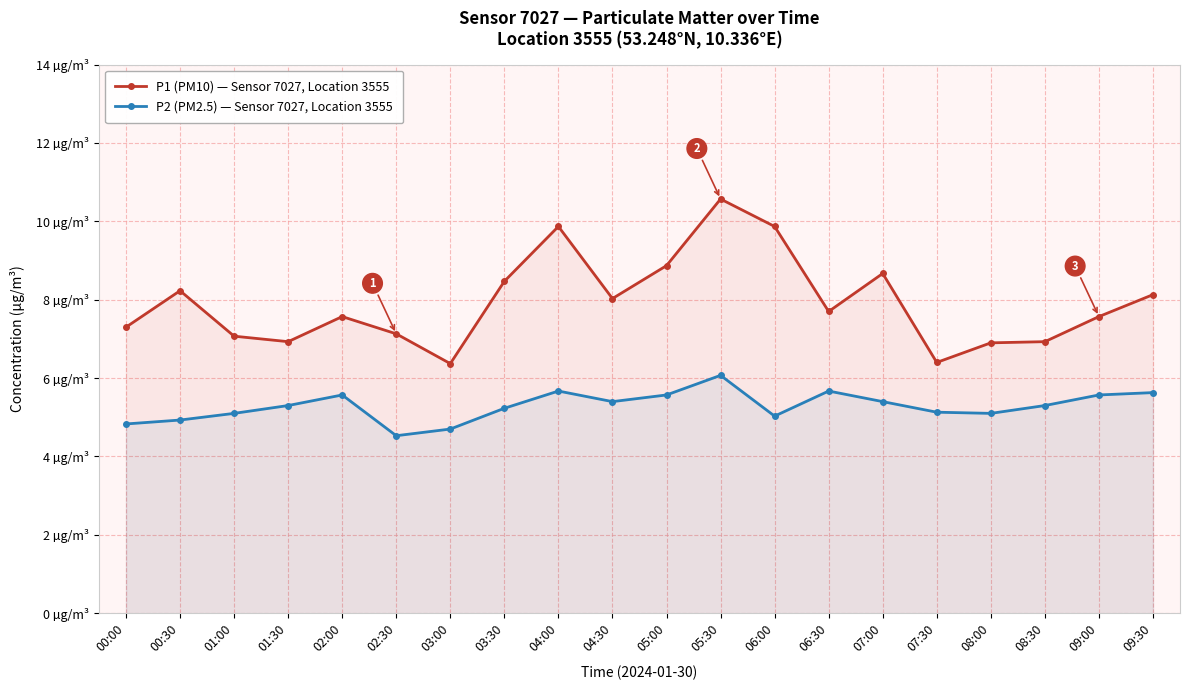

How many data points in P1 (PM10) — Sensor 7027, Location 3555 are above 7?

15